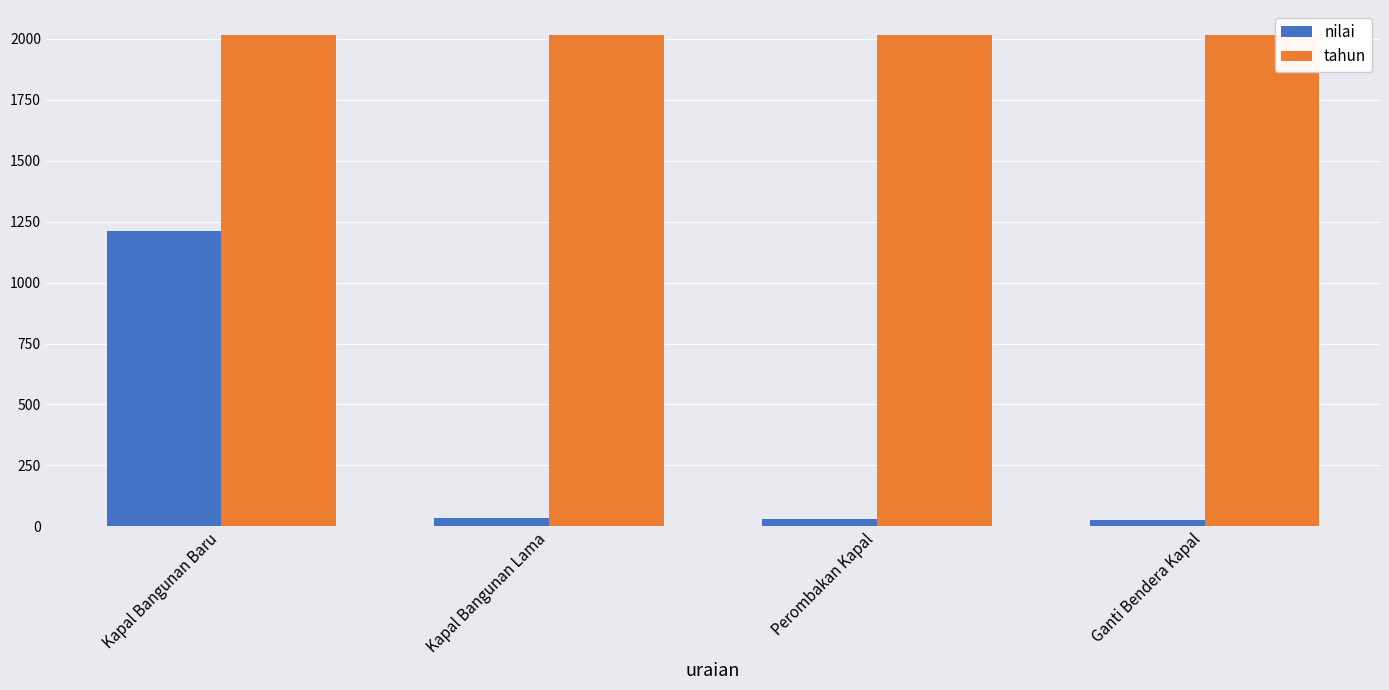

At which label does nilai reach its peak?

Kapal Bangunan Baru